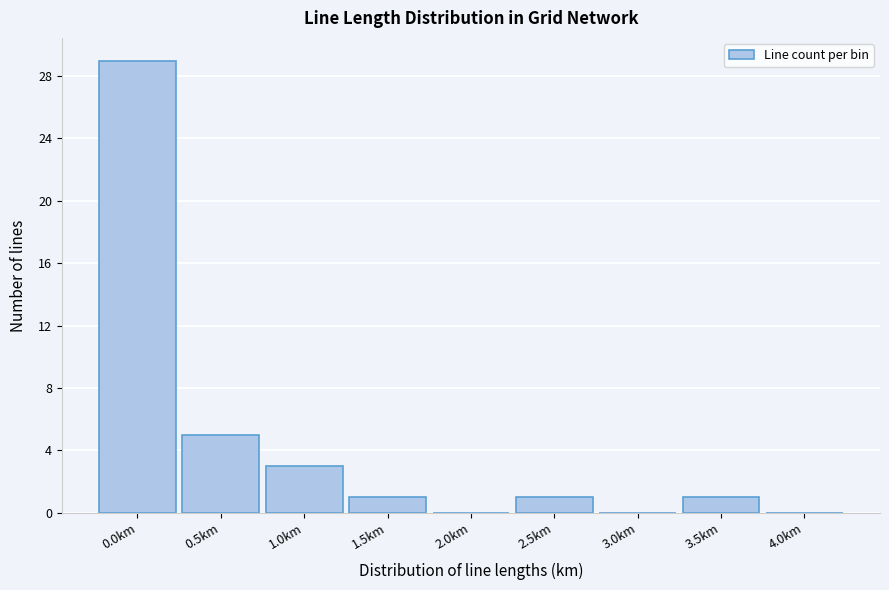

Reading right to left, extract all data points from this chart.

4.0km=0	3.5km=1	3.0km=0	2.5km=1	2.0km=0	1.5km=1	1.0km=3	0.5km=5	0.0km=29